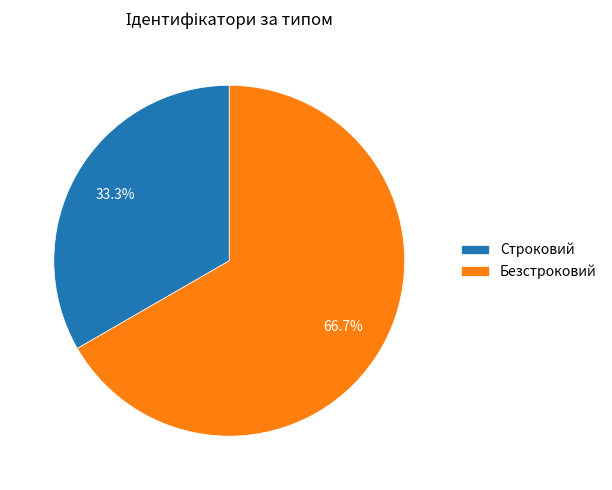

Between Строковий and Безстроковий, which is larger?

Безстроковий